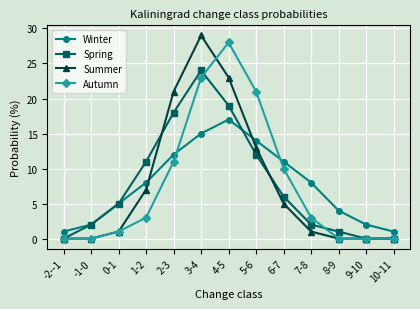

What is the difference between the maximum and minimum values in the Autumn series?

28